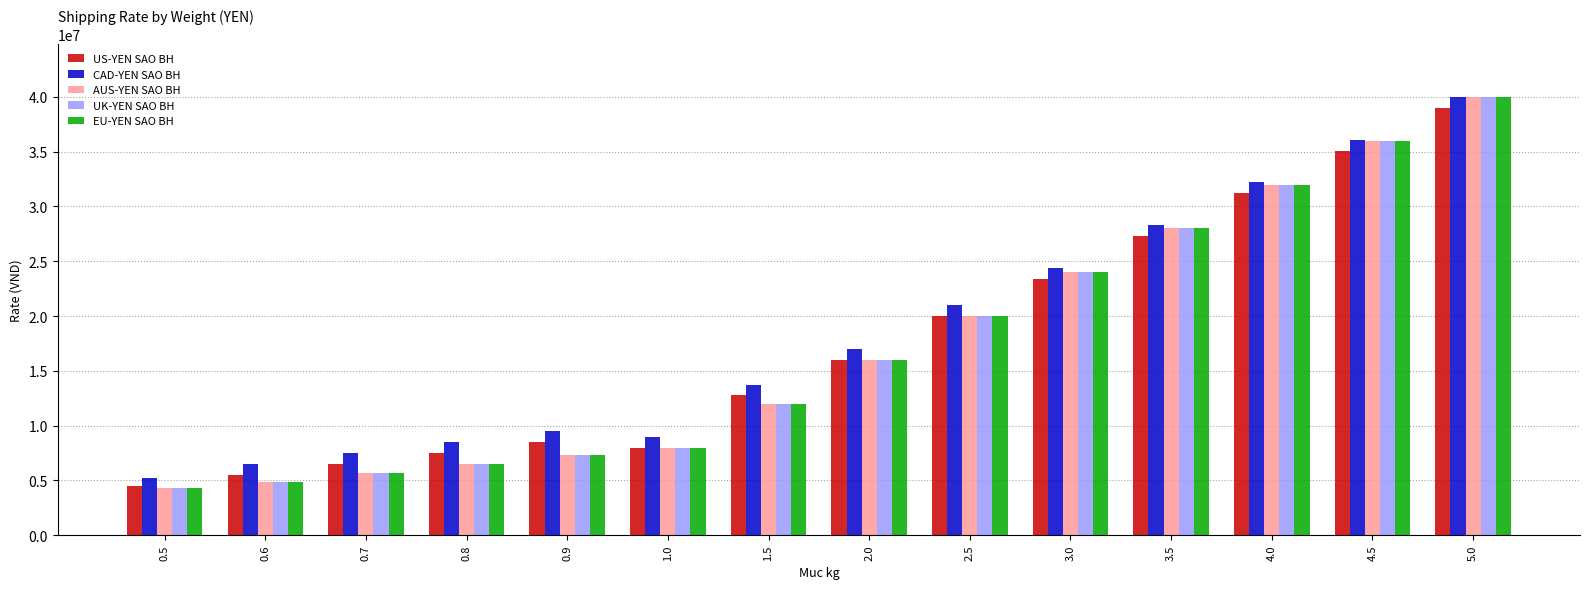

True or false: US-YEN SAO BH has a value of 7500000 at 0.8.

True